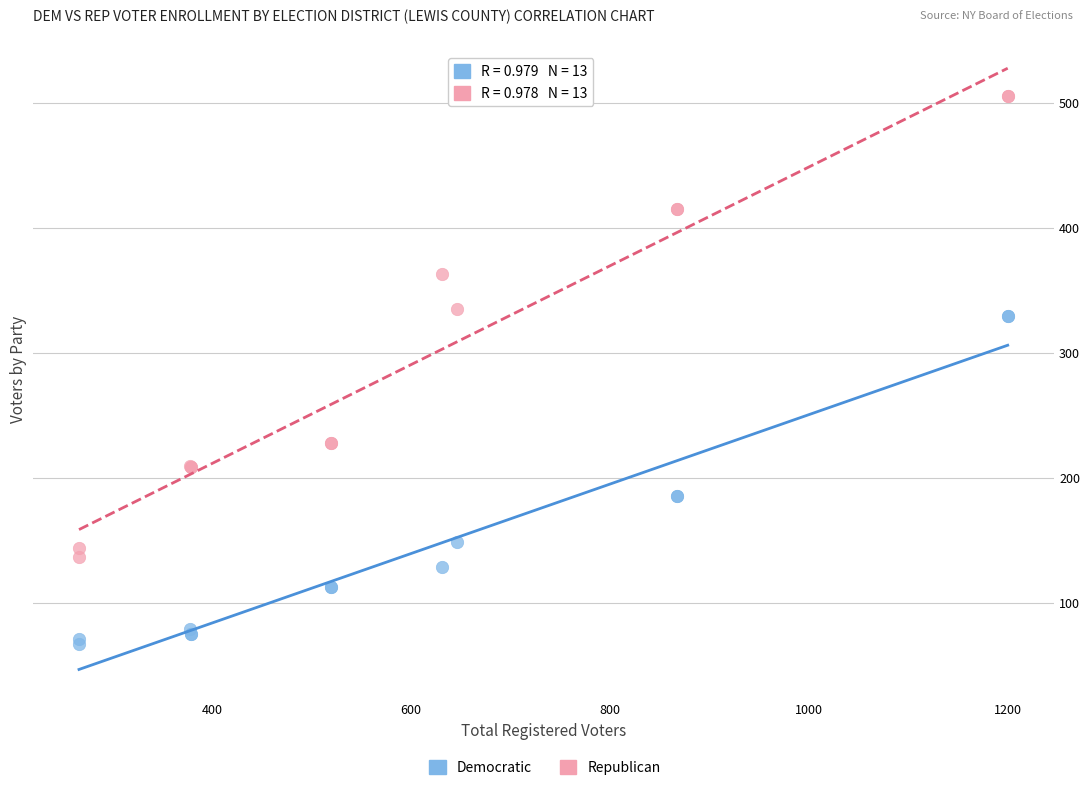

What is the X range (max minus min) for the scatter plot?

934